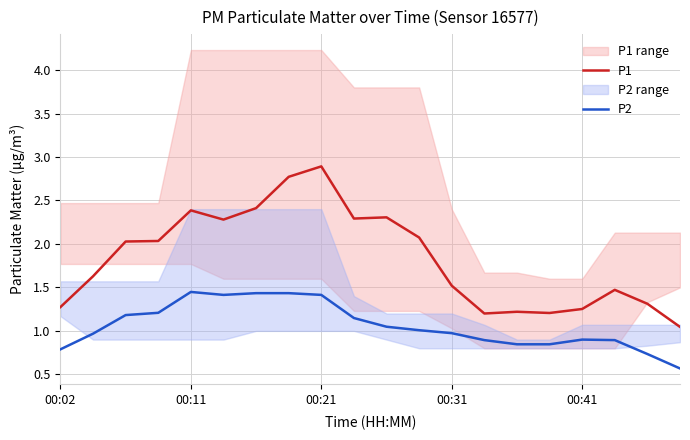

True or false: P2 has a value of 0.9 at 00:41.

True